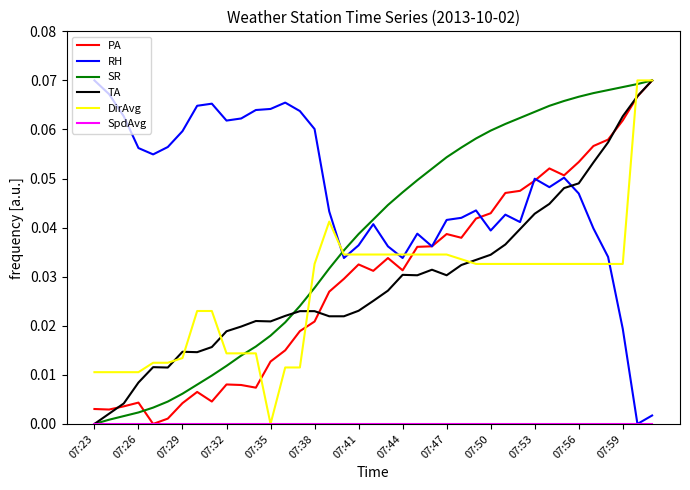

Which series has the largest total across all categories?

RH